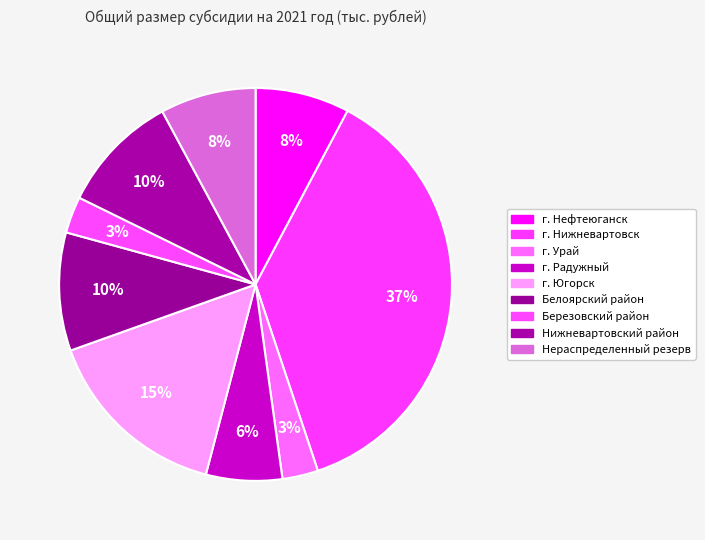

Does Белоярский район account for over 50% of the chart?

No